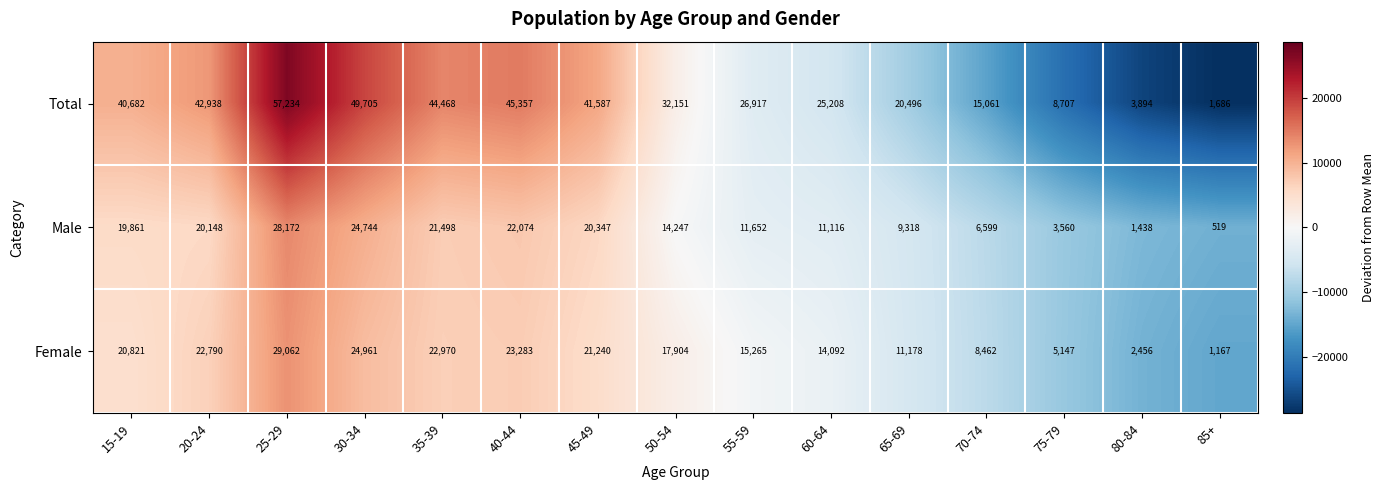

Where does the Total series first go above 32151?

15-19